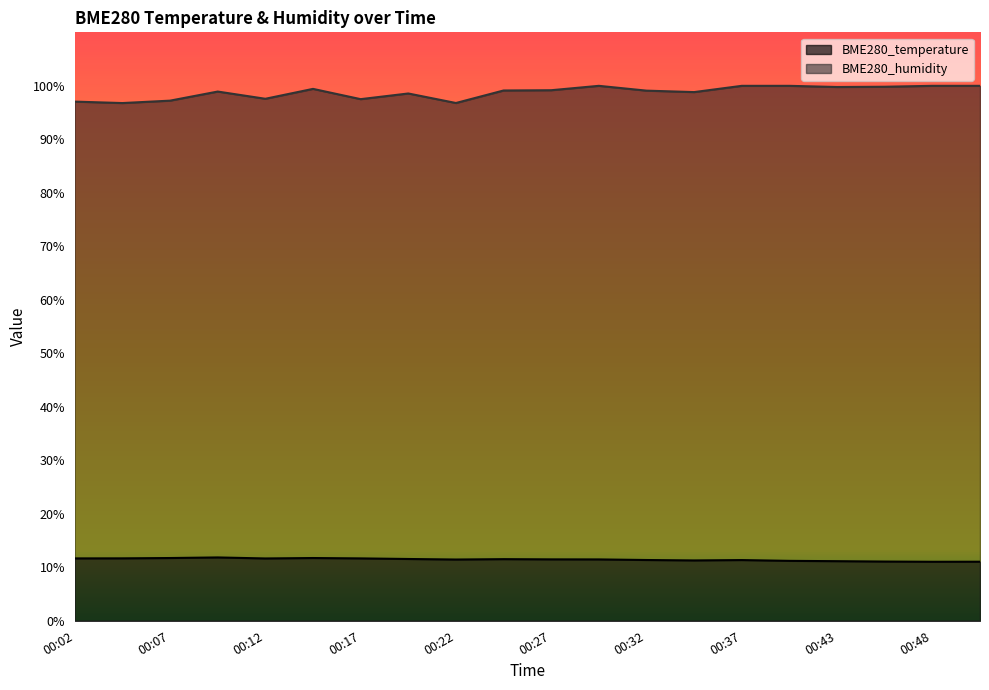

How many interior local valleys does the BME280_humidity series have?

6